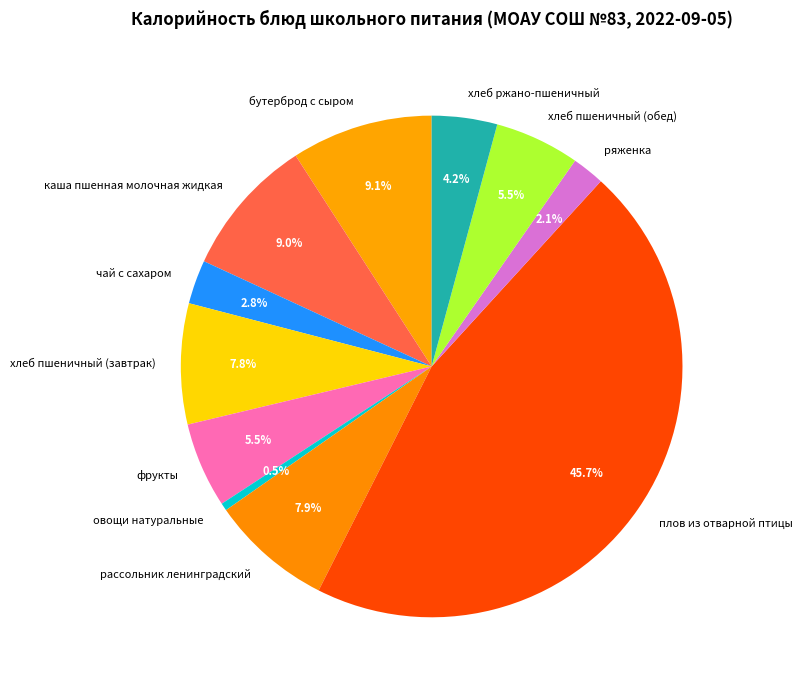

Does хлеб ржано-пшеничный represent more than half of the total?

No